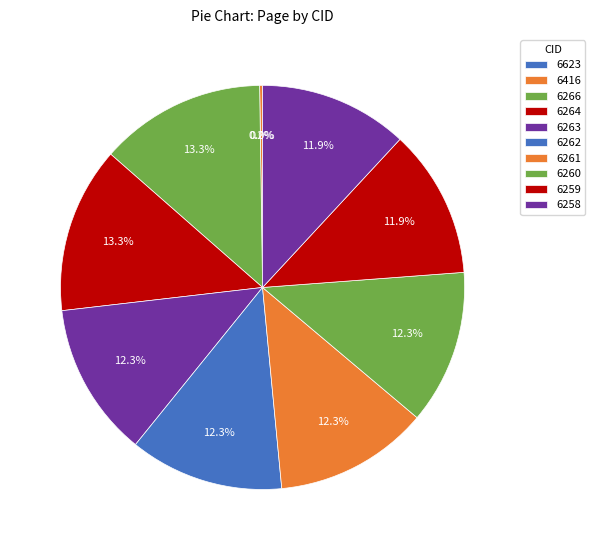

Combined, what portion of the pie is 6623 and 6416?

0.2%